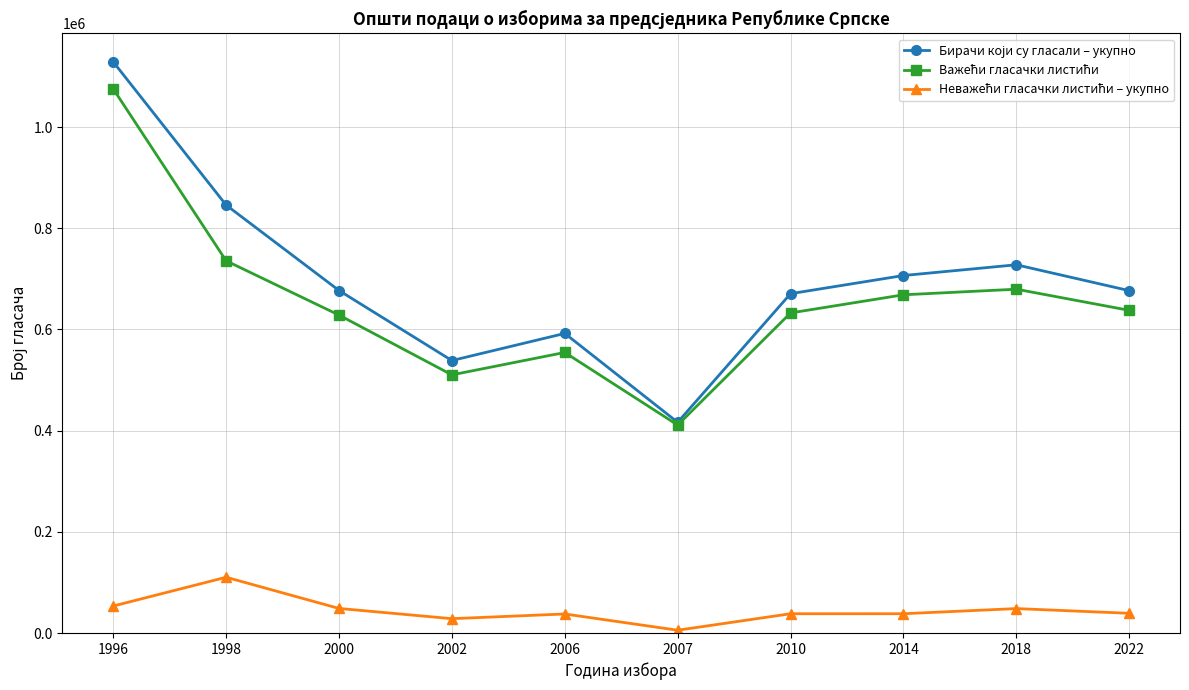

Is this an area chart (filled region under the line)?

No